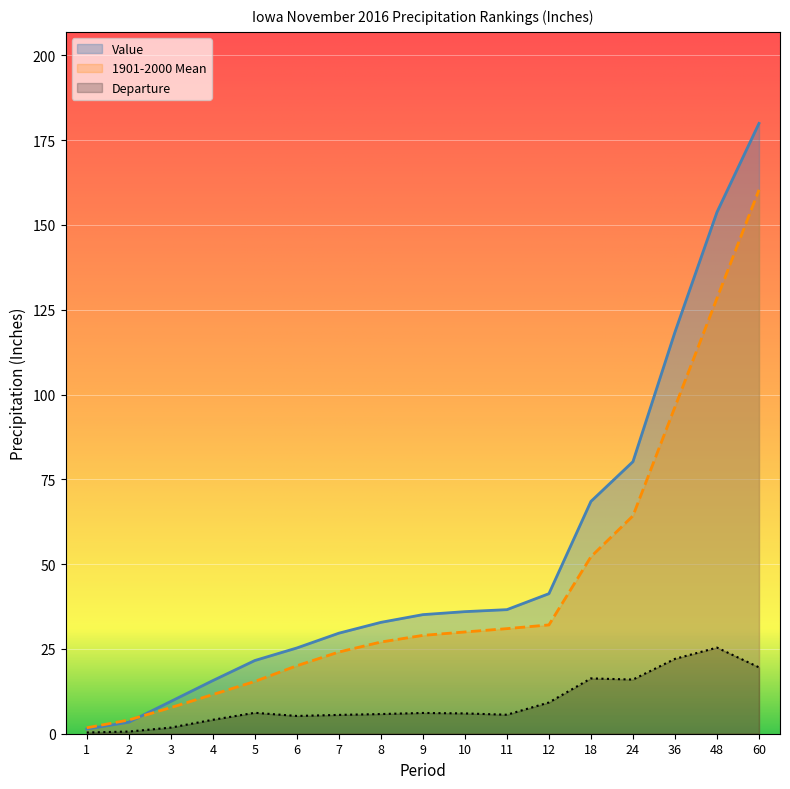

What is the smallest value displayed?

0.4